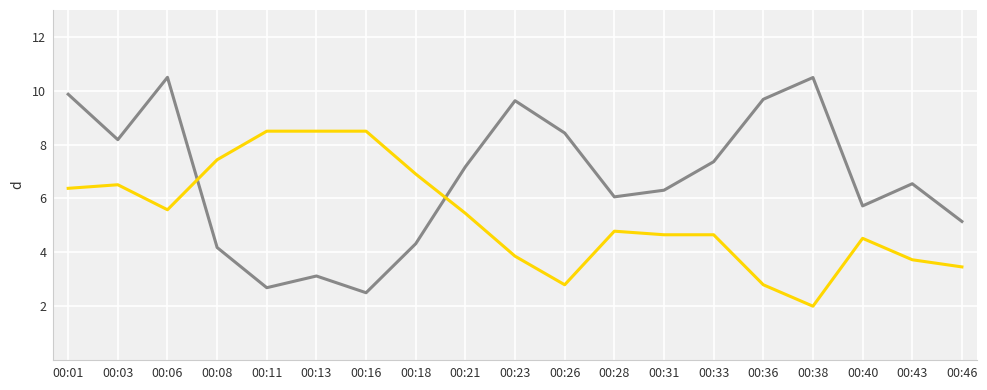

What is the total value across all series at 00:28?

10.8